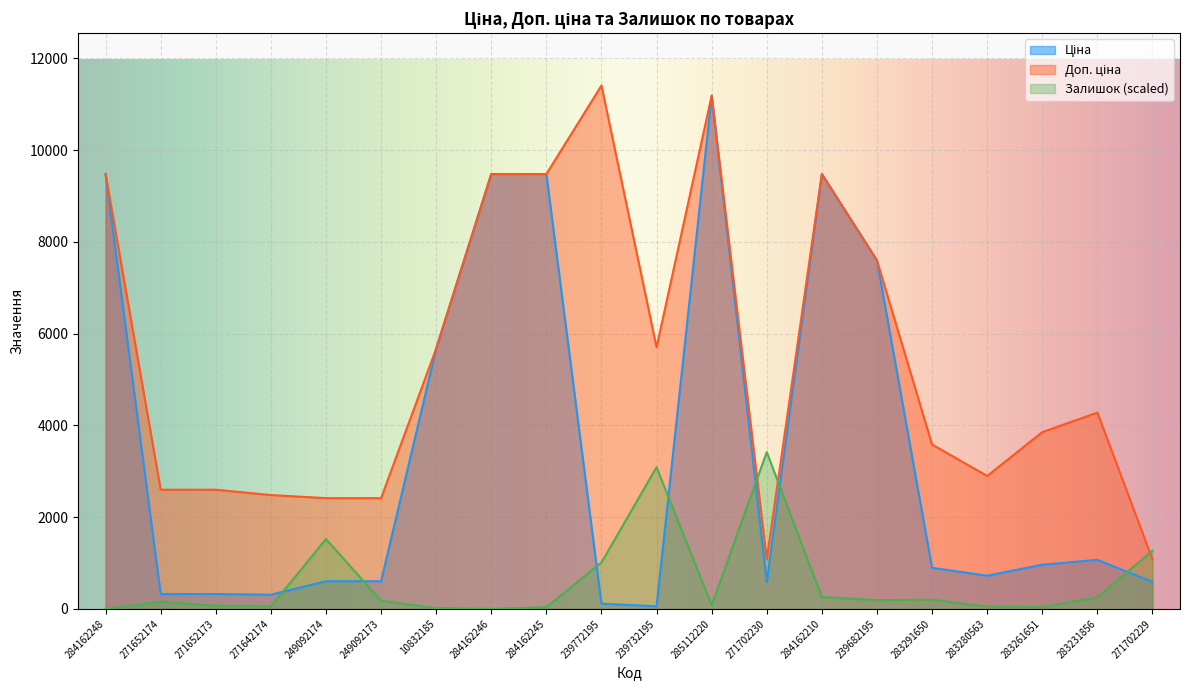

True or false: Ціна and Залишок intersect in this chart.

True